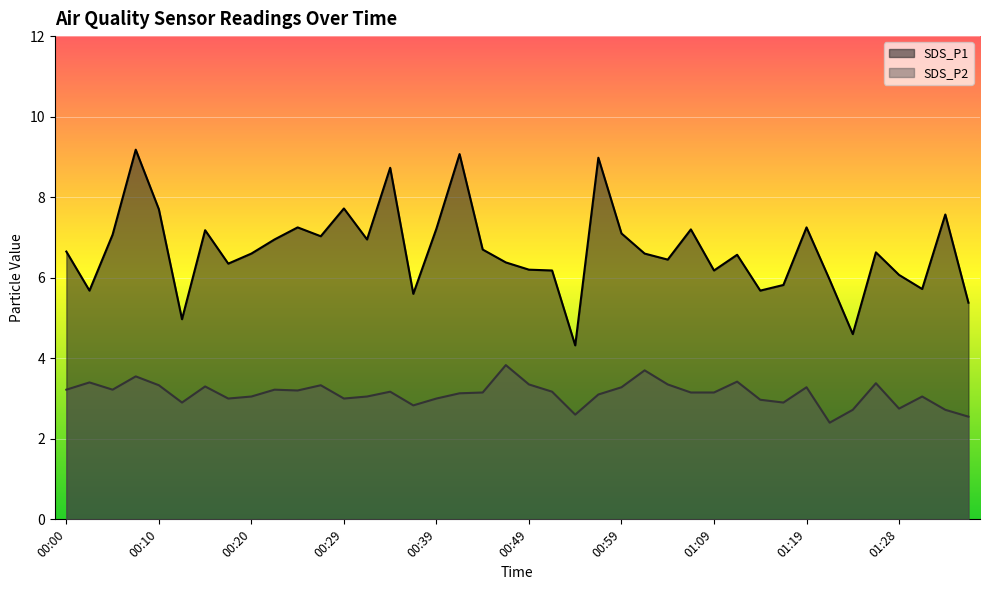

How many data points does each series have?

40